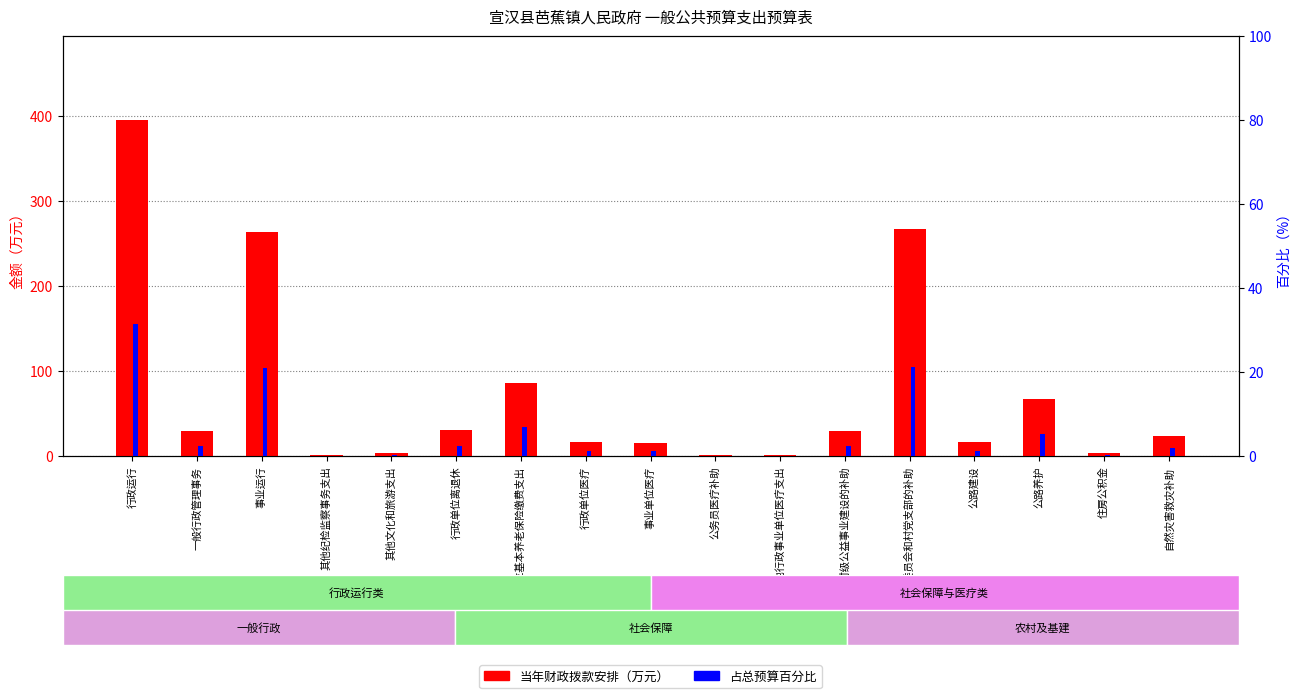

How many groups of bars are there?

17